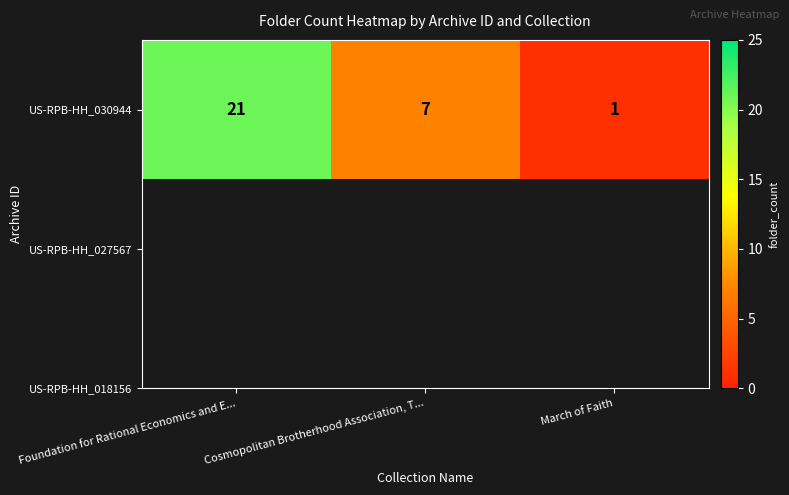

What is the difference between the values at Foundation for Rational Economics and E... and Cosmopolitan Brotherhood Association, T...?

14